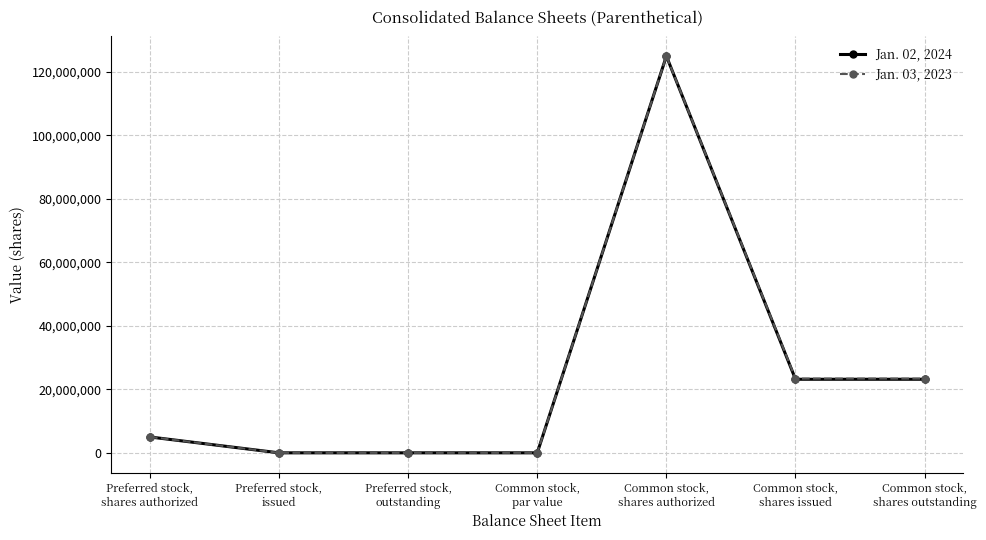

What is the difference between the highest and lowest values at Common stock,
shares issued?

208000